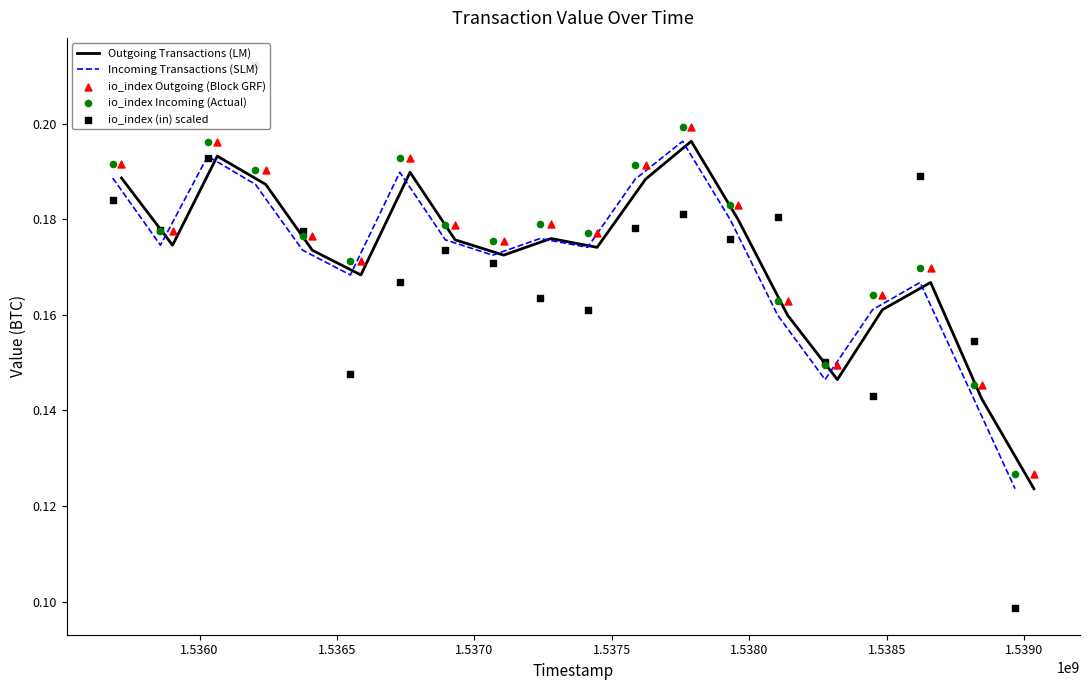

Is the value of Incoming Transactions (SLM) at 1.5355 greater than the value of Outgoing Transactions (LM) at 12?

No